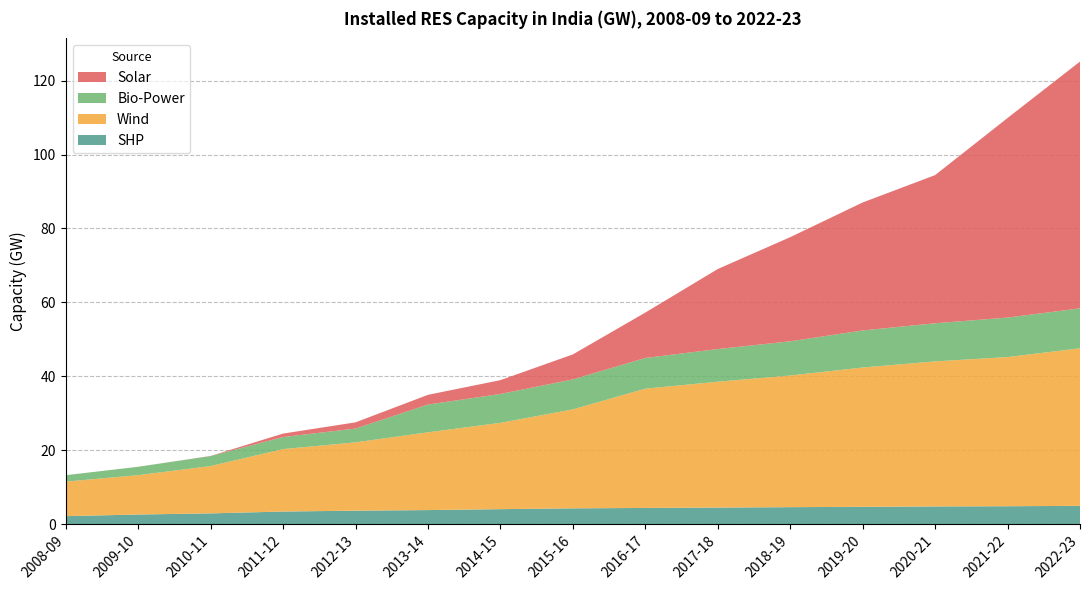

Reading left to right, list all the values displayed in this chart.

SHP: 2008-09=2.2	2009-10=2.6	2010-11=2.9	2011-12=3.4	2012-13=3.6	2013-14=3.8	2014-15=4.1	2015-16=4.3	2016-17=4.4	2017-18=4.5	2018-19=4.6	2019-20=4.7	2020-21=4.8	2021-22=4.8	2022-23=4.9
Wind: 2008-09=9.3	2009-10=10.6	2010-11=12.8	2011-12=16.9	2012-13=18.5	2013-14=21.0	2014-15=23.4	2015-16=26.8	2016-17=32.3	2017-18=34.0	2018-19=35.6	2019-20=37.7	2020-21=39.2	2021-22=40.4	2022-23=42.6
Bio-Power: 2008-09=1.7	2009-10=2.3	2010-11=2.7	2011-12=3.3	2012-13=3.7	2013-14=7.5	2014-15=7.8	2015-16=8.1	2016-17=8.3	2017-18=8.8	2018-19=9.2	2019-20=10.0	2020-21=10.3	2021-22=10.7	2022-23=10.8
Solar: 2008-09=0.0	2009-10=0.0	2010-11=0.0	2011-12=0.9	2012-13=1.7	2013-14=2.6	2014-15=3.7	2015-16=6.8	2016-17=12.3	2017-18=21.7	2018-19=28.2	2019-20=34.6	2020-21=40.1	2021-22=54.0	2022-23=66.8